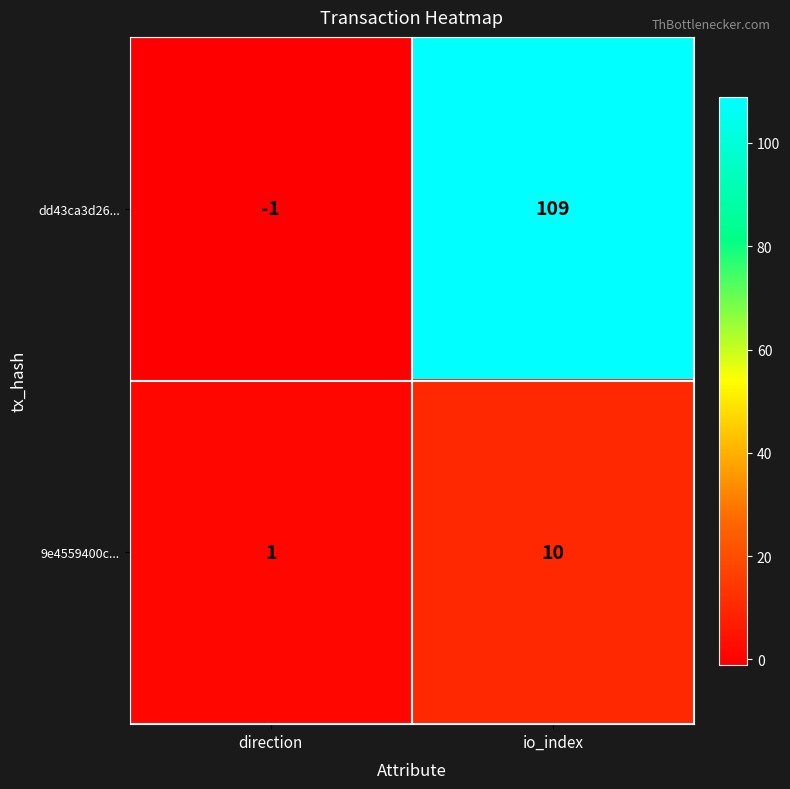

List the series in order of their peak value, lowest first.

9e4559400c..., dd43ca3d26...